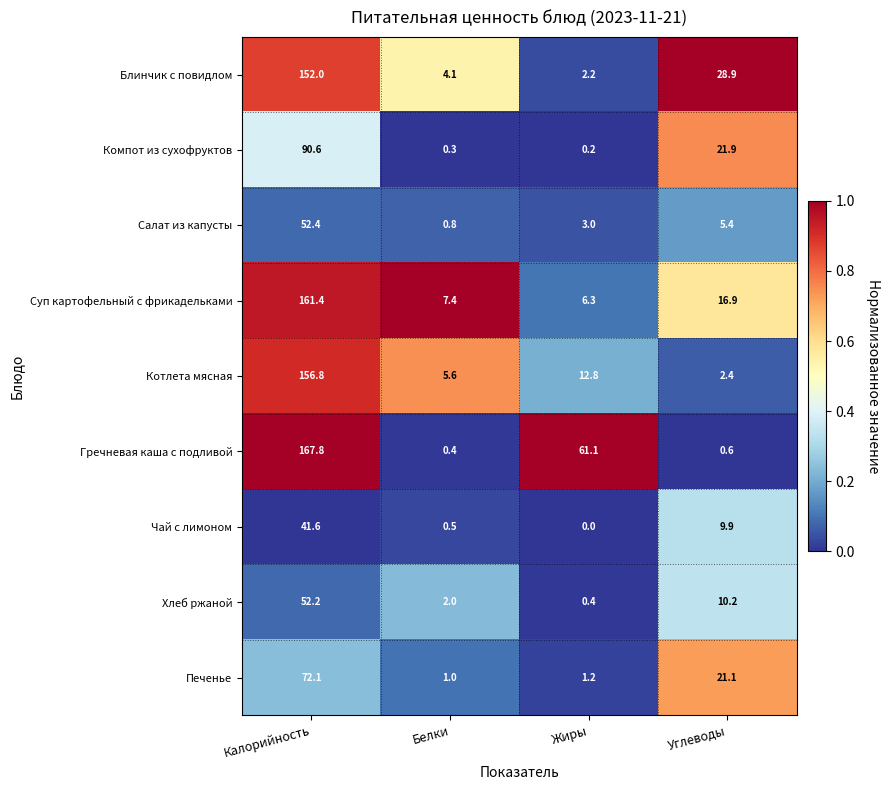

What is the difference between the Печенье values at Углеводы and Белки?

20.1